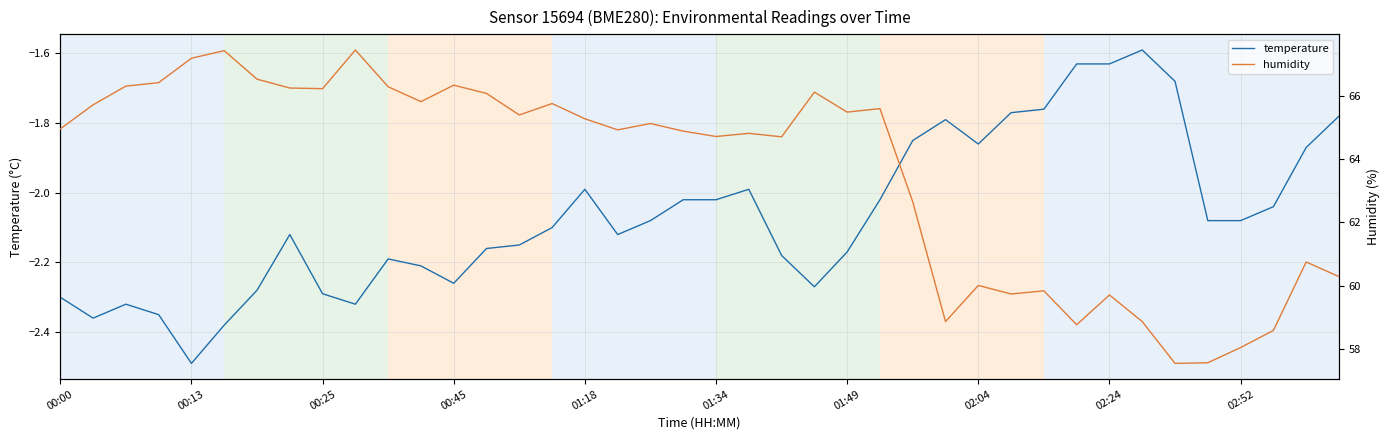

True or false: temperature and humidity cross at least once.

False